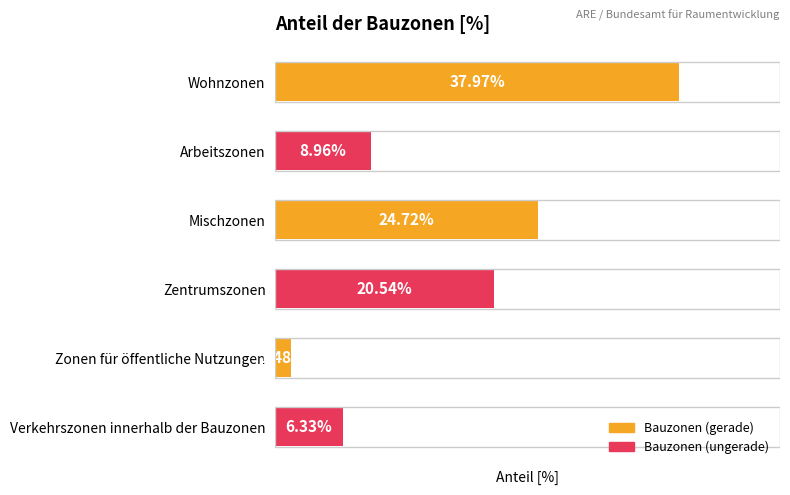

At which category does the chart reach its minimum across all series?

Zonen für öffentliche Nutzungen